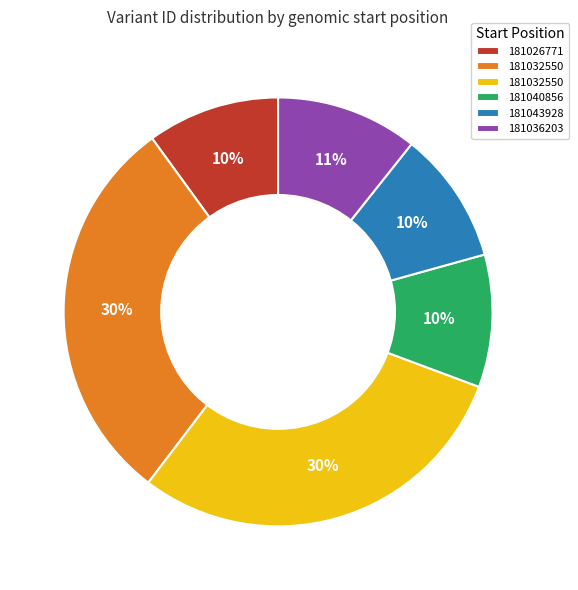

How many slices are in this pie chart?

6